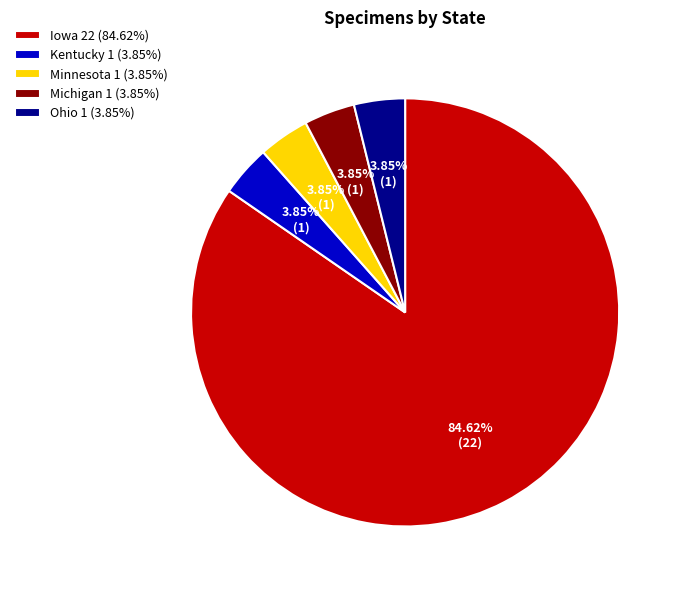

What percentage is the Minnesota slice, to the nearest percent?

4%